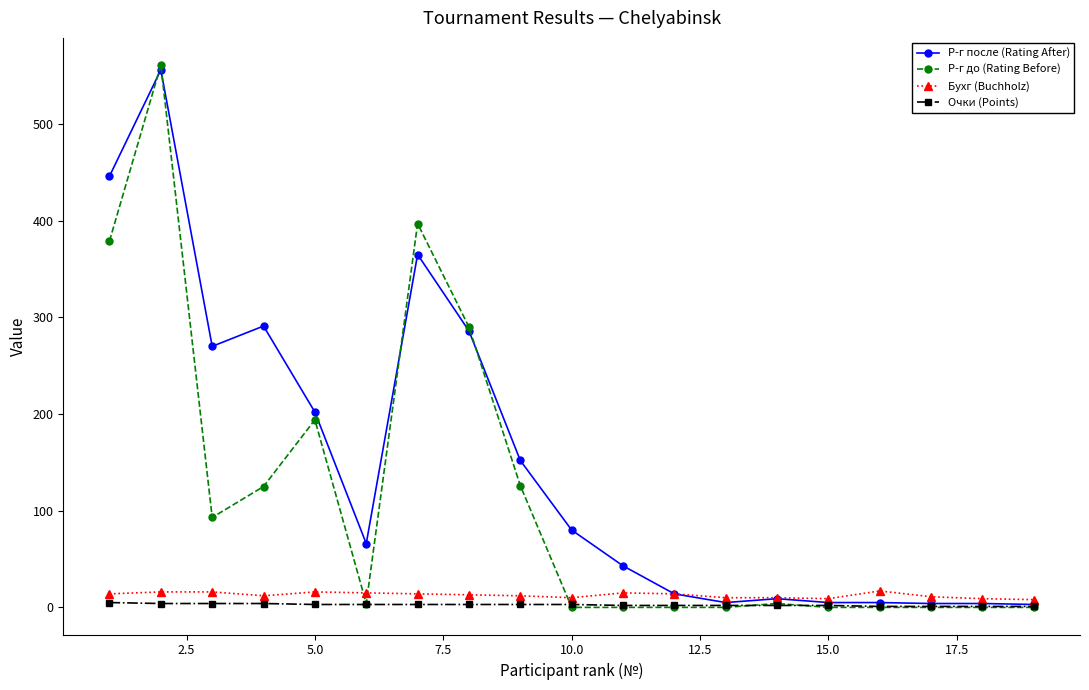

What is the highest value of the Бухг (Buchholz) series?

17